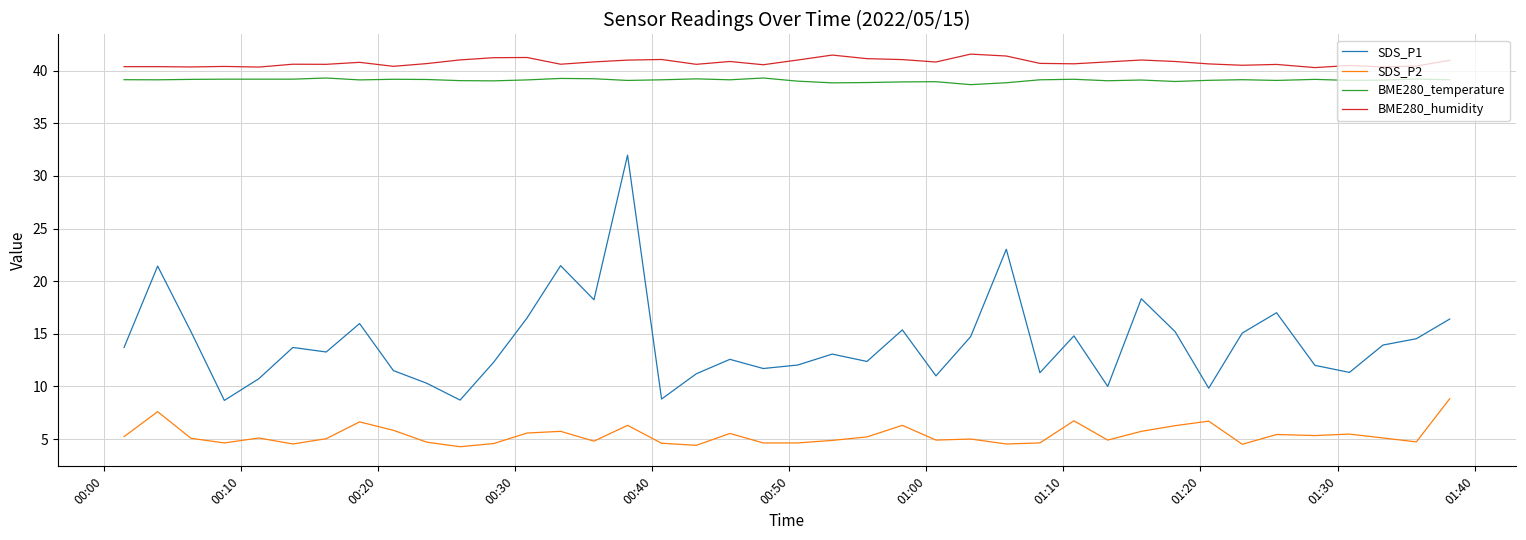

Which series has the largest total across all categories?

BME280_humidity